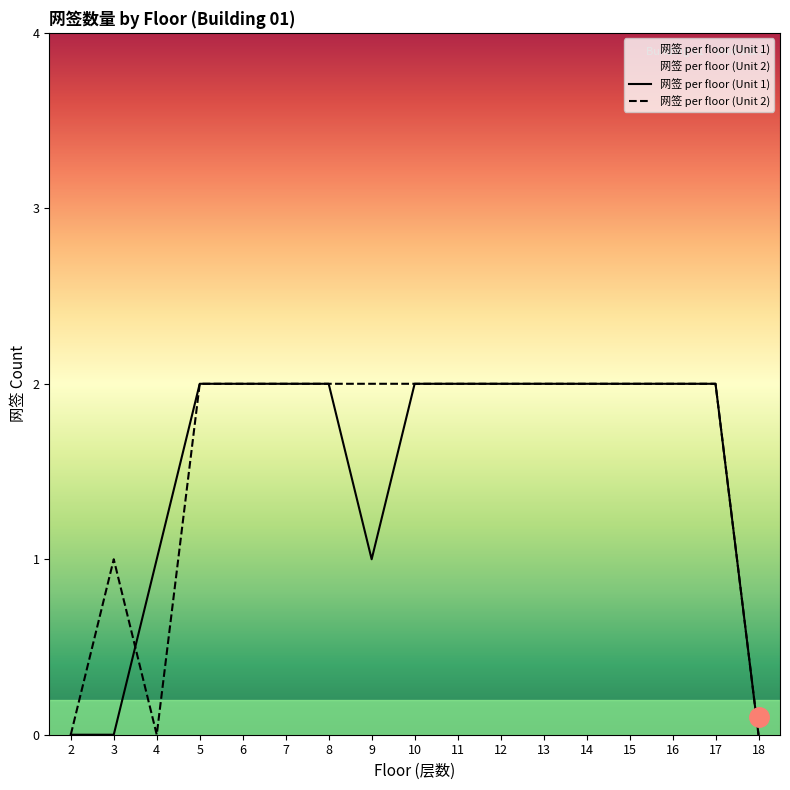

Rank the series by their maximum value, from lowest to highest.

网签 per floor (Unit 1), 网签 per floor (Unit 2)